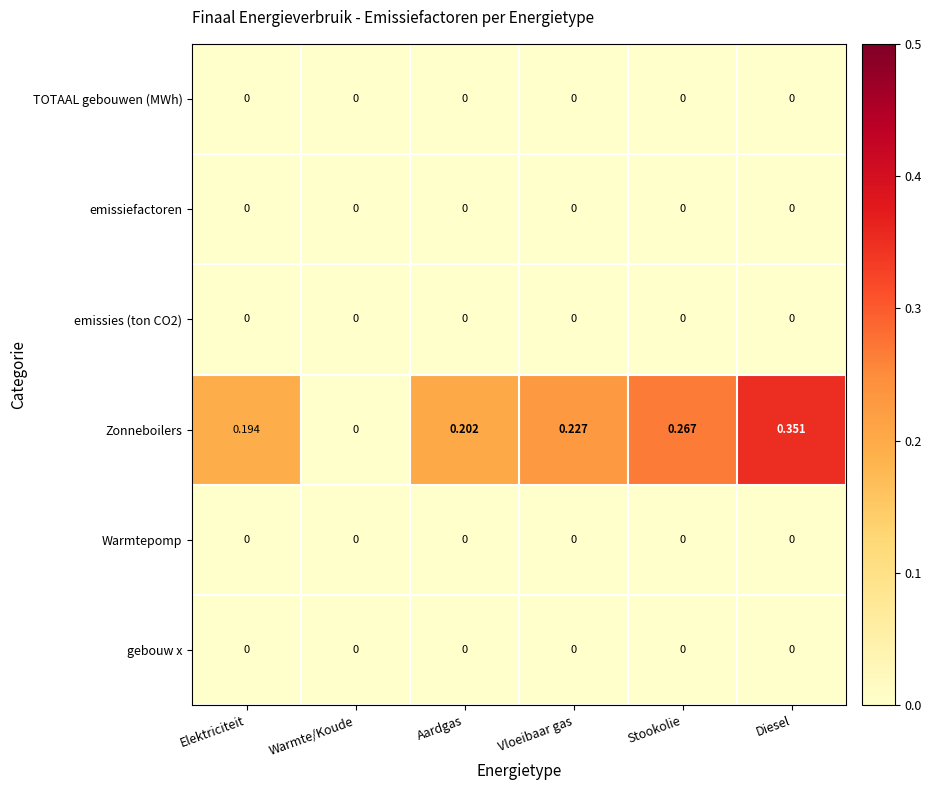

Which series has the largest total across all categories?

Zonneboilers